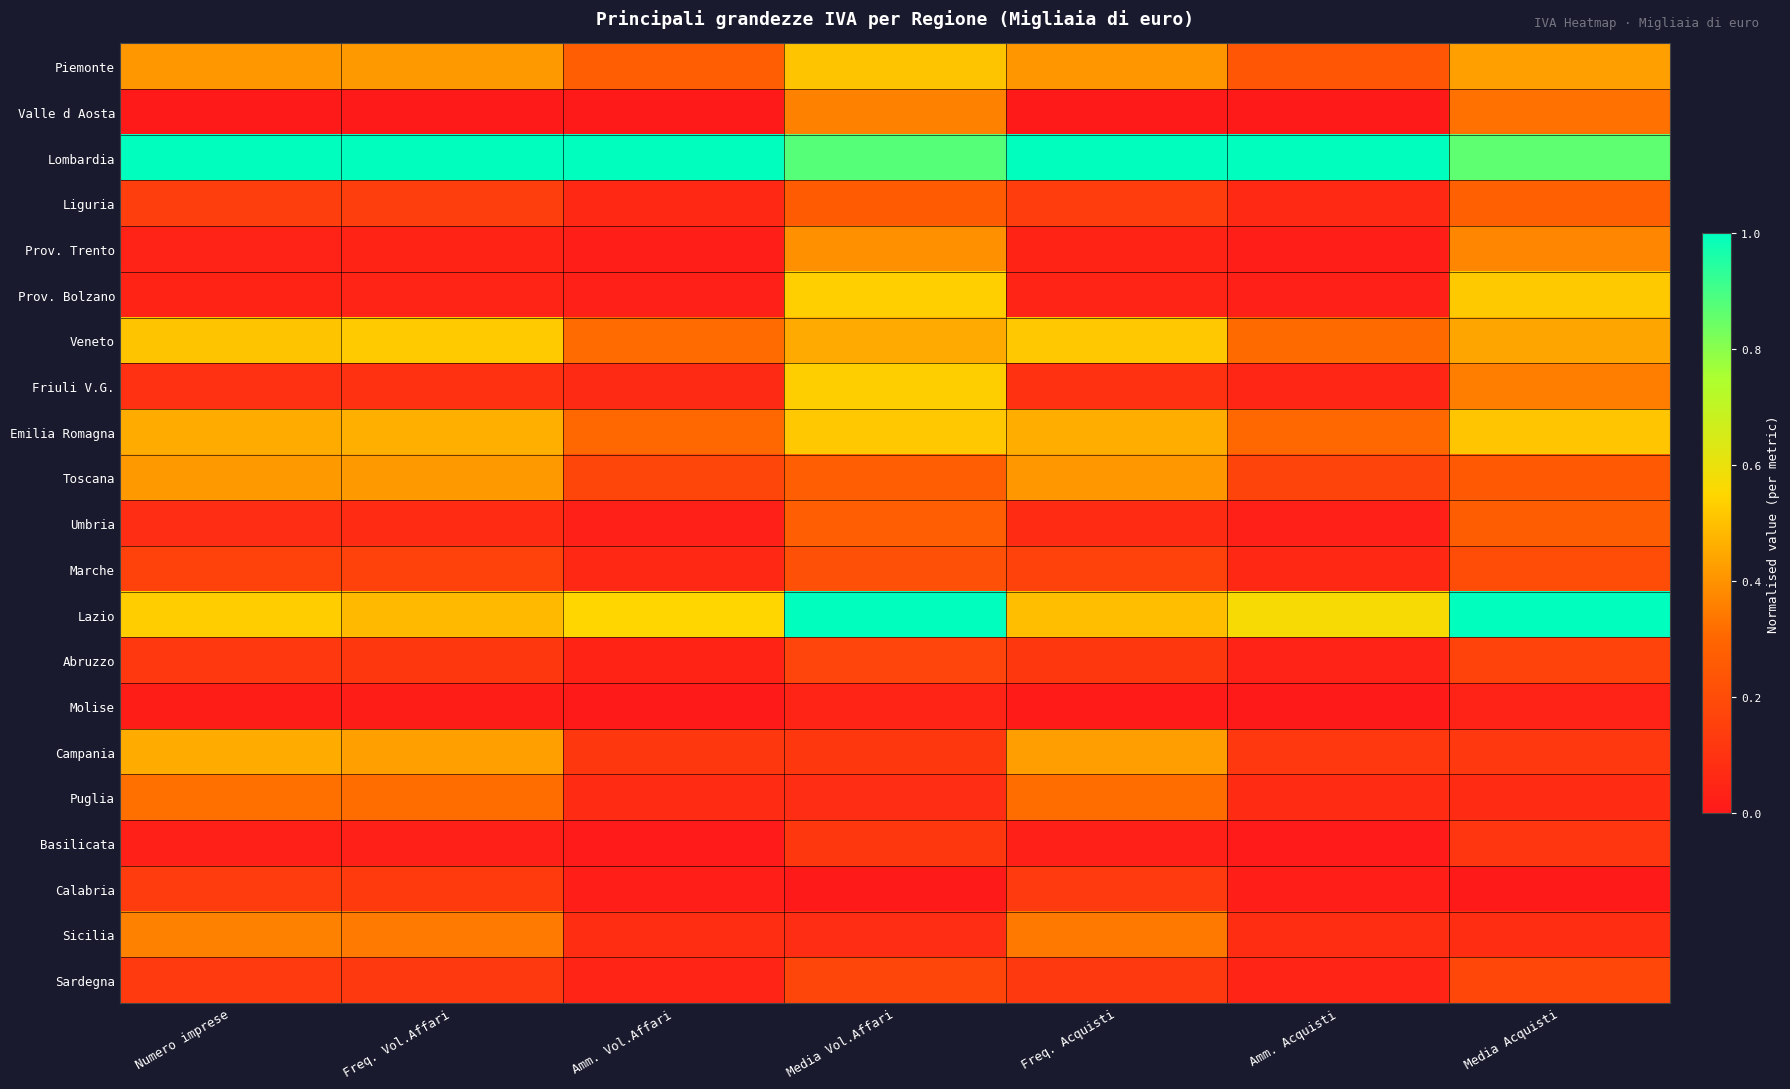

At how many categories does at least one series exceed 0?

7